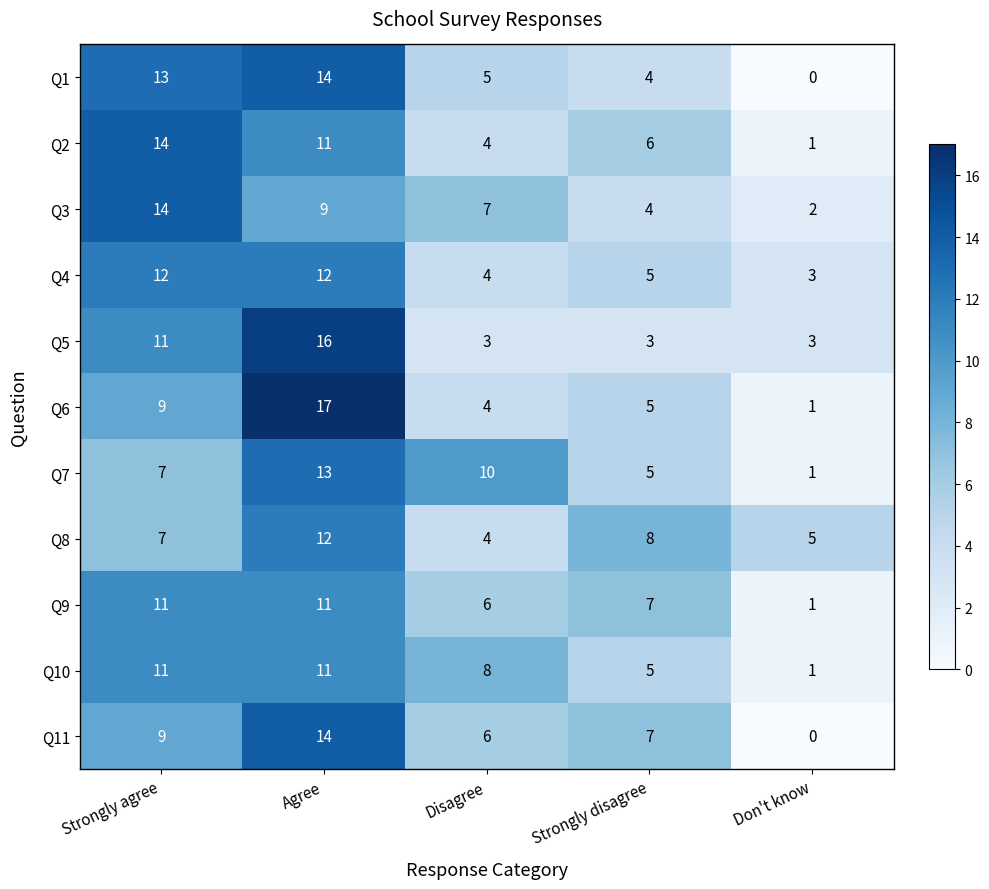

What is the spread (max minus min) of values at Strongly disagree?

5